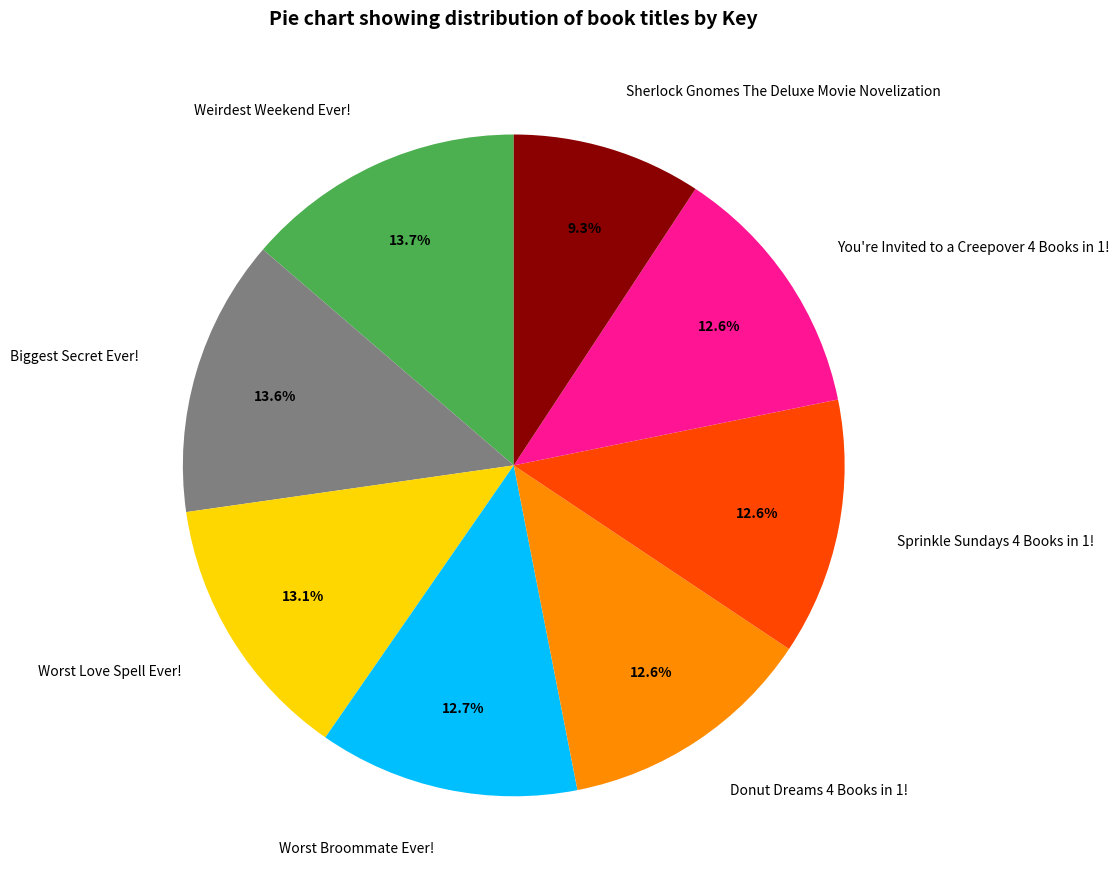

Which category has the smallest portion of the pie?

Sherlock Gnomes The Deluxe Movie Novelization